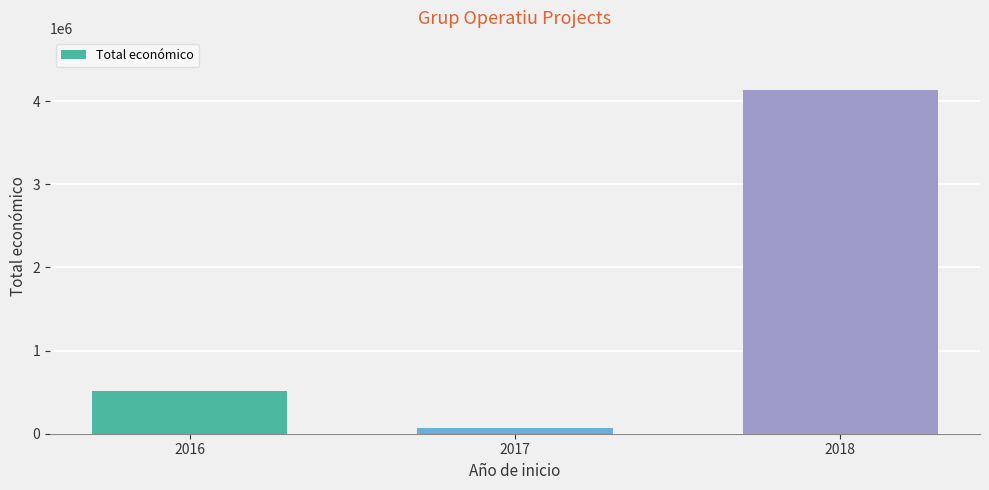

How many distinct data groups are displayed?

1